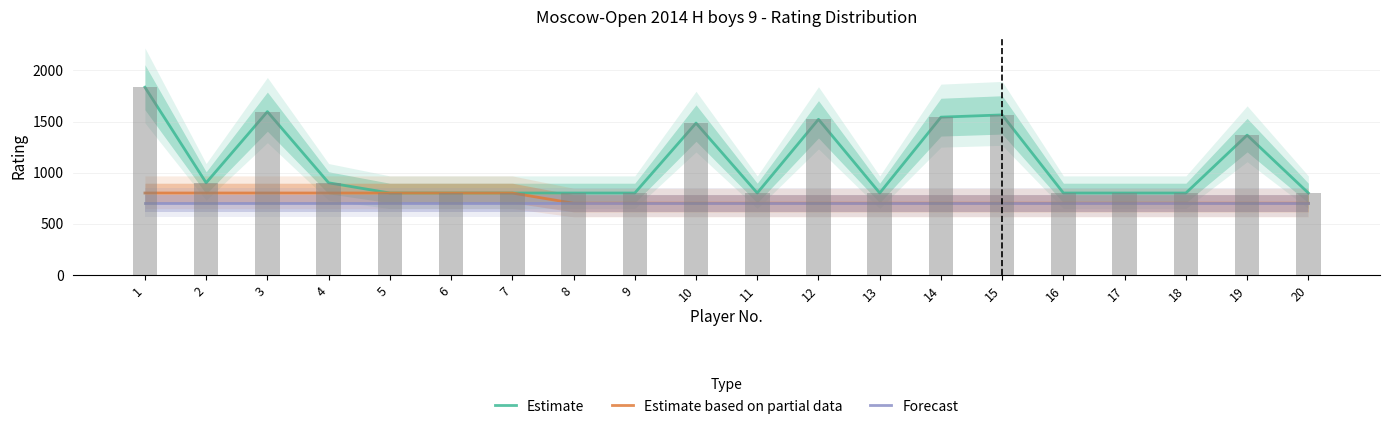

True or false: Estimate has a value of 800 at 5.

True